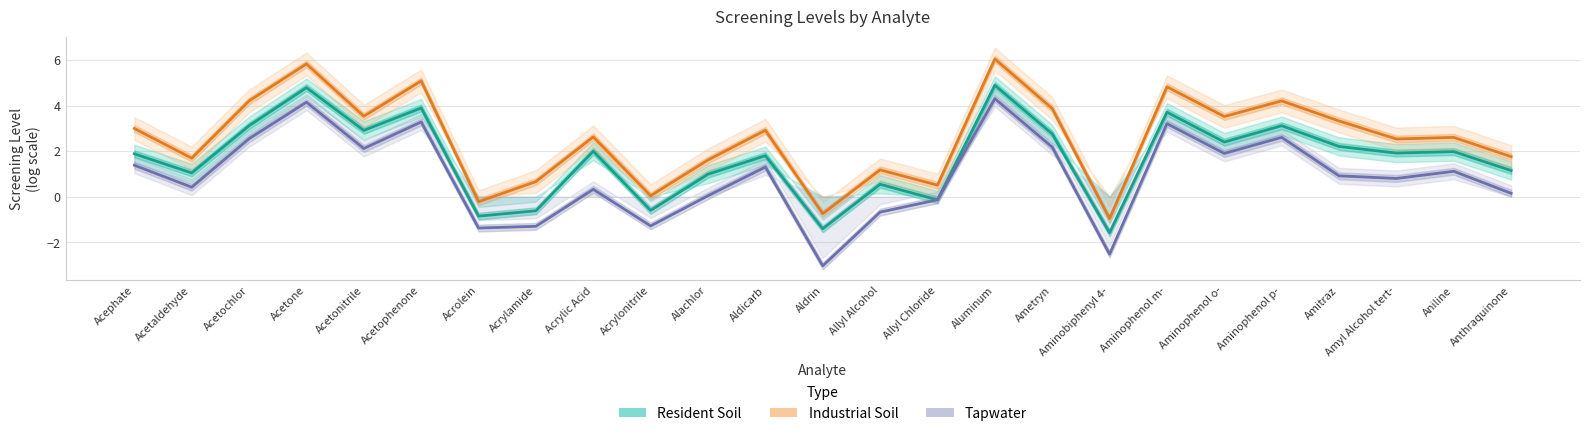

Which label corresponds to the smallest value in the chart?

Aldrin